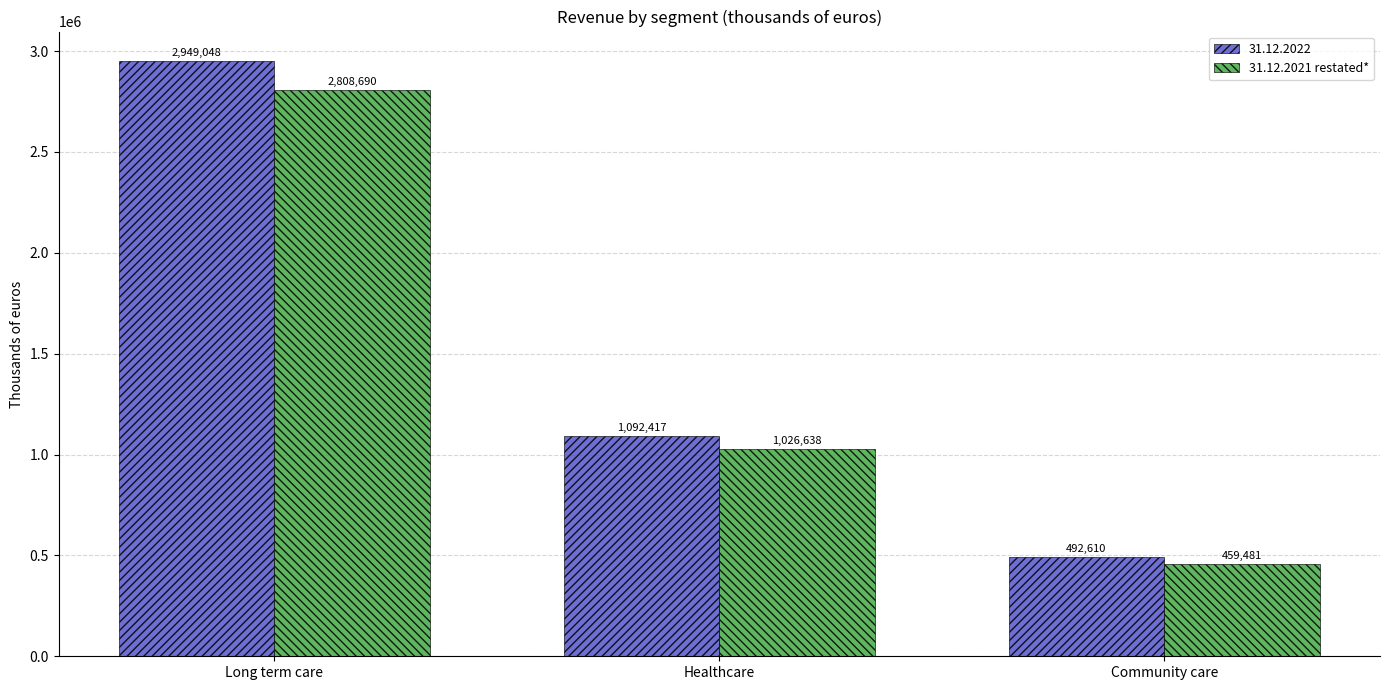

What is the difference between the maximum and minimum values in the 31.12.2022 series?

2456438